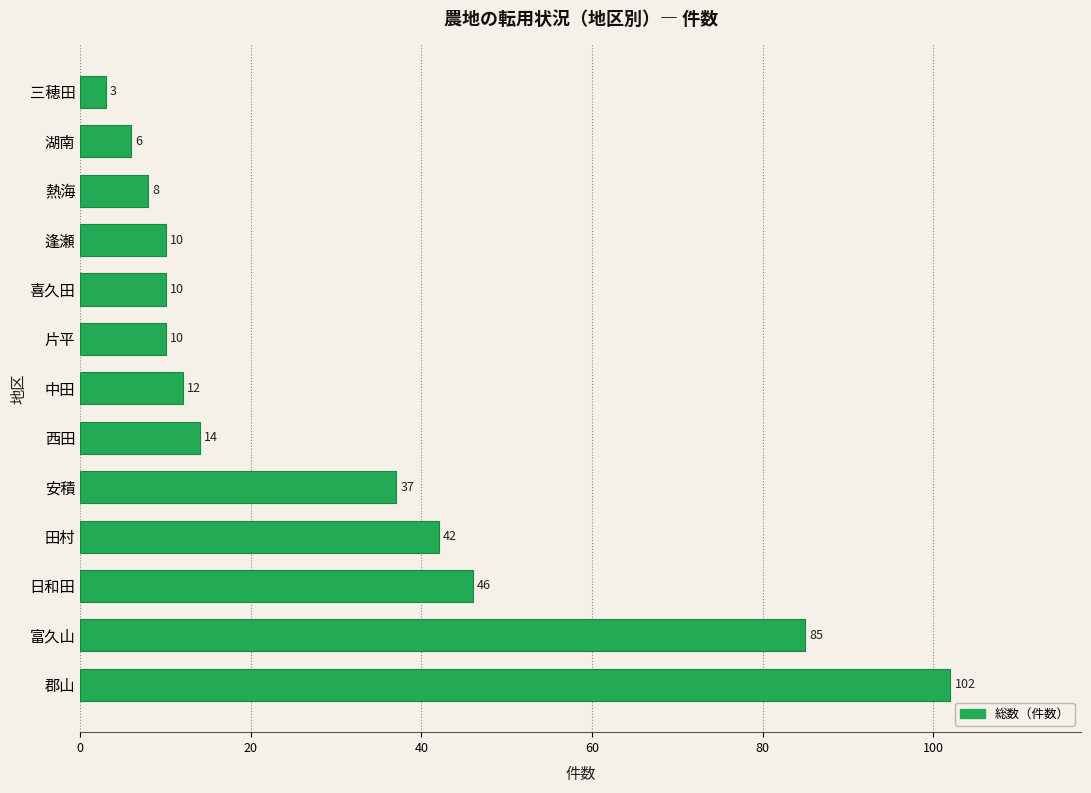

Reading bottom to top, what are all the values shown in this chart?

102	85	46	42	37	14	12	10	10	10	8	6	3